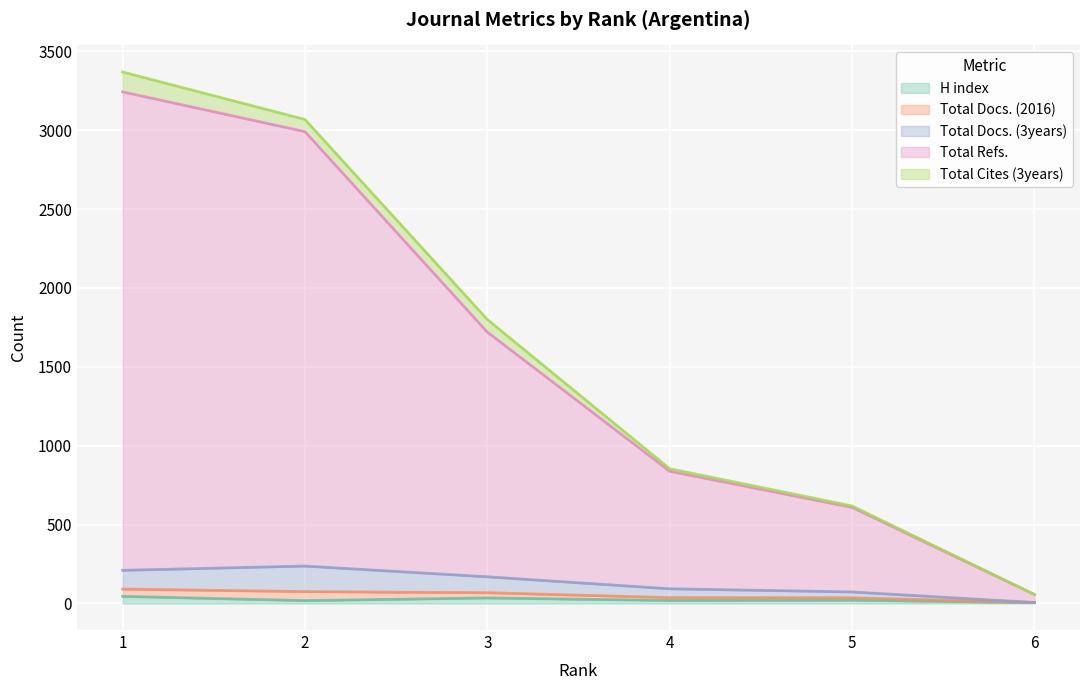

What are all the series names shown in the legend?

H index, Total Docs. (2016), Total Docs. (3years), Total Refs., Total Cites (3years)